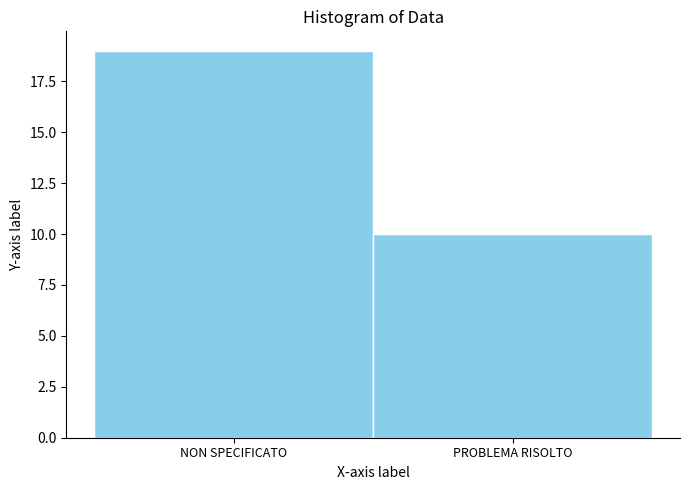

Reading left to right, extract all data points from this chart.

19	10